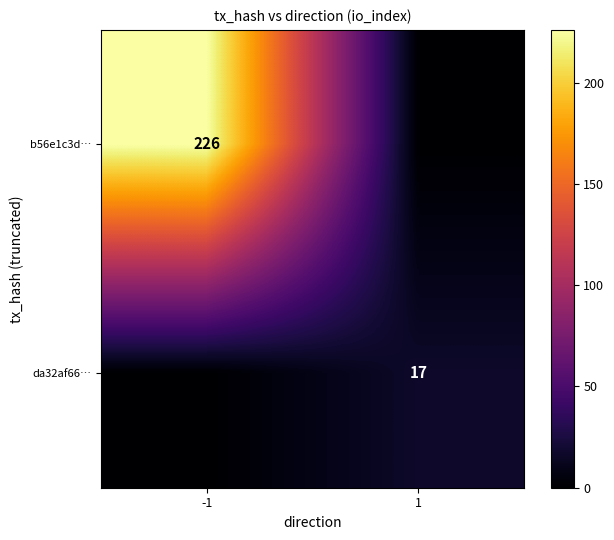

The value of da32af66… at 1 is 17. True or false?

True